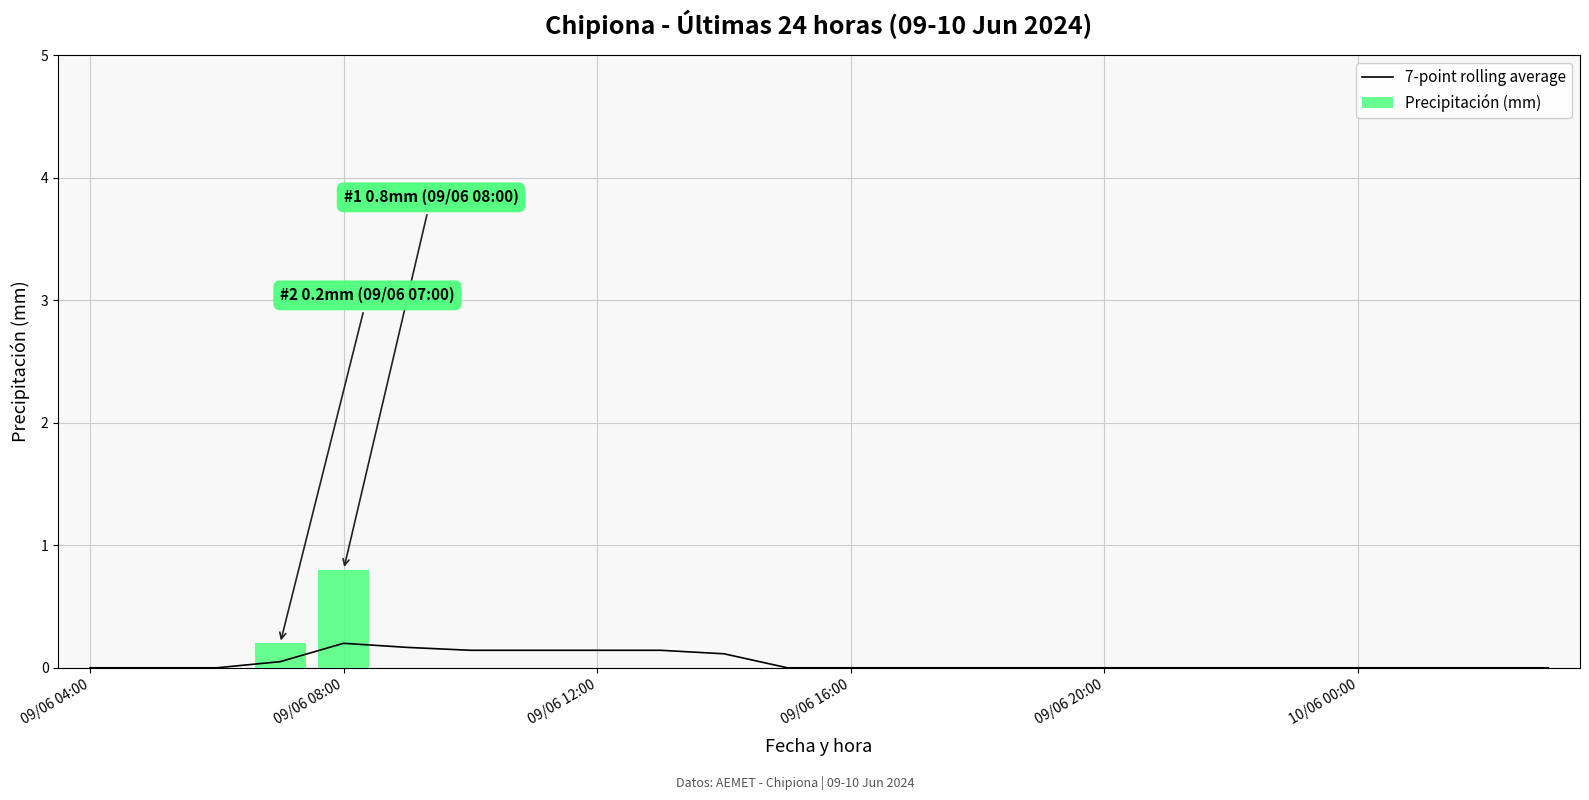

What is the maximum value shown in the chart?

0.8